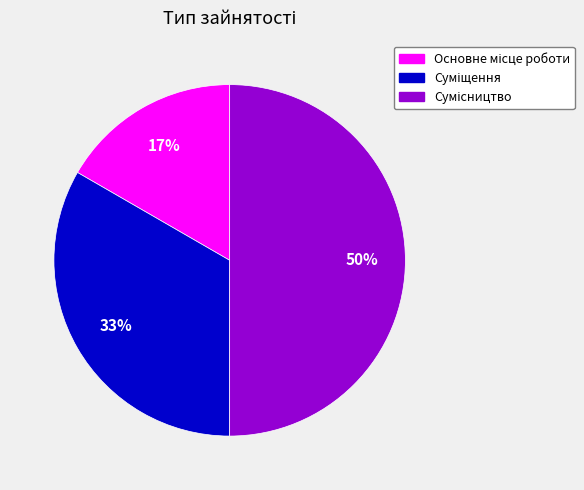

How many slices are in this pie chart?

3